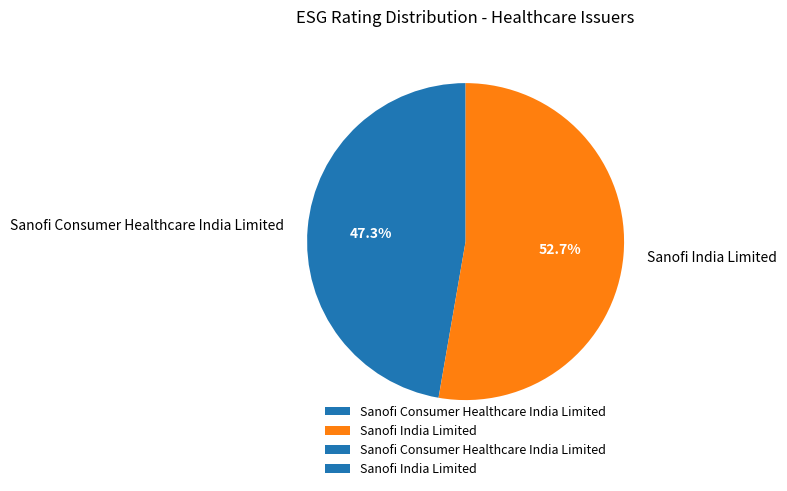

To the nearest percent, what percentage of the pie is Sanofi India Limited?

53%